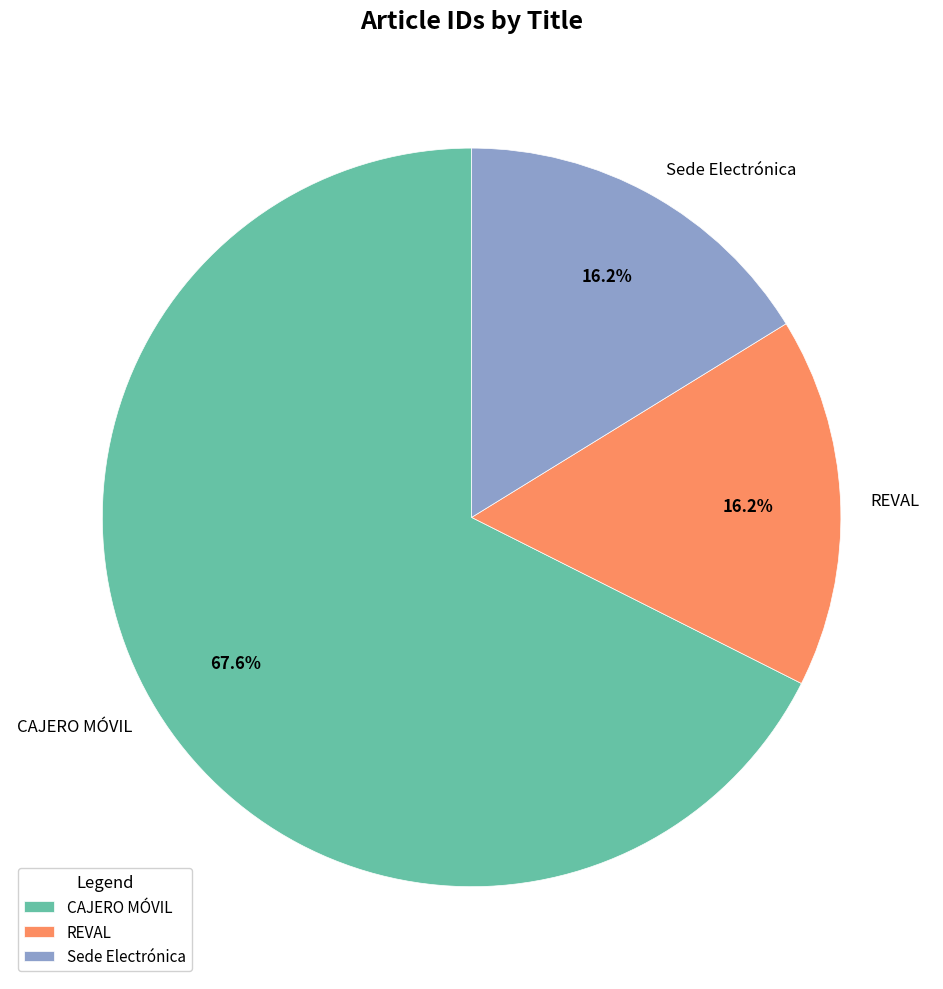

Between CAJERO MÓVIL and Sede Electrónica, which is larger?

CAJERO MÓVIL